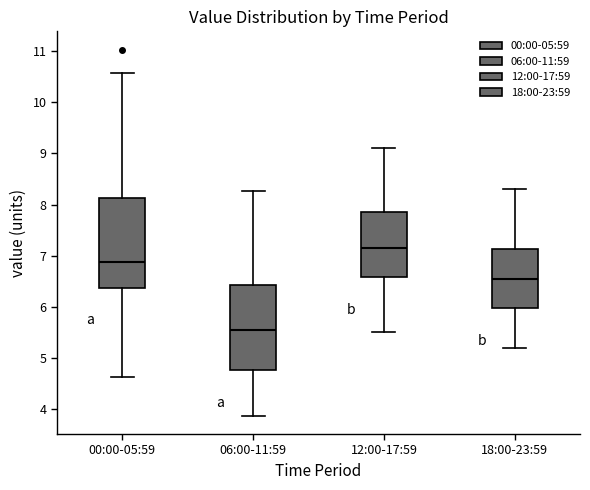

Where does the lower whisker of the box for 18:00-23:59 end on the y-axis? The values are not printed on the chart, so give them approximately, as read against the axis.

5.2